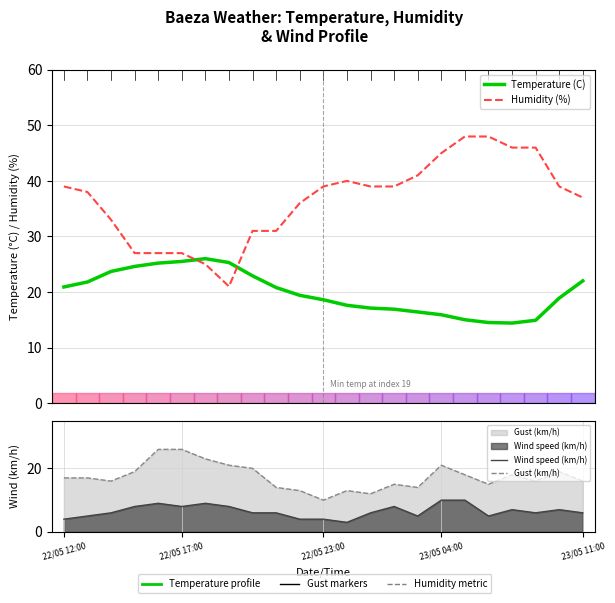

Which series changed the most between 9 and 19?

Humidity (%)